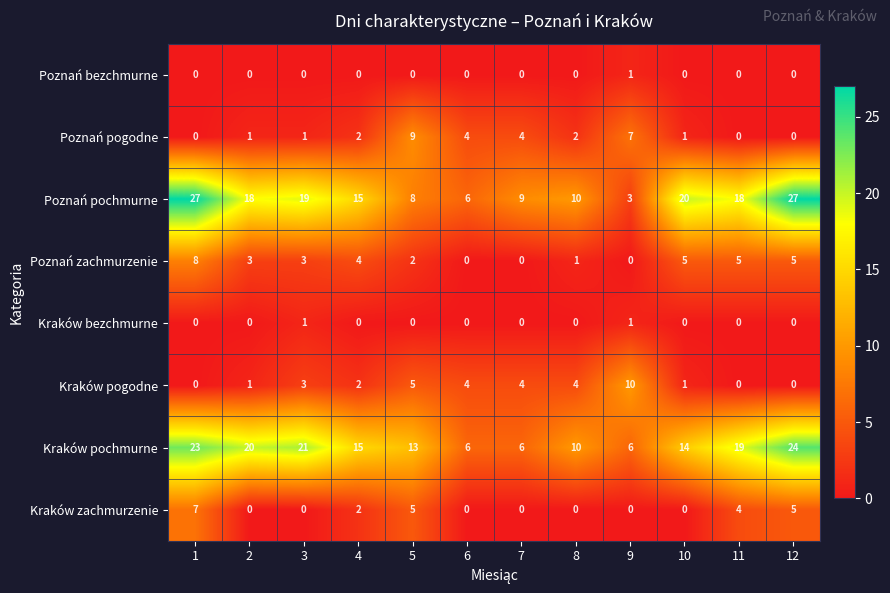

What is the greatest value displayed?

27